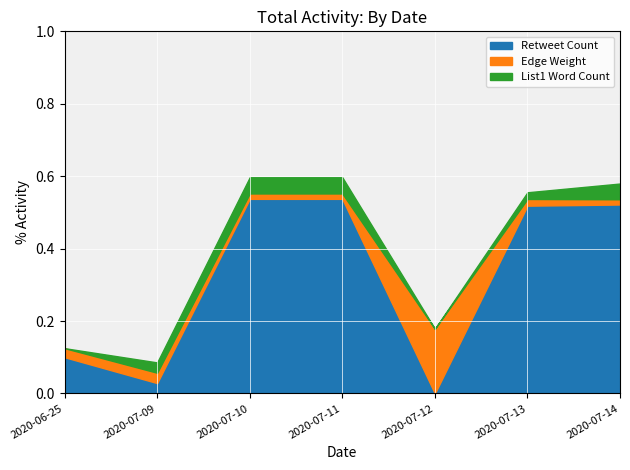

What is the label of the 1st point from the right?

2020-07-14